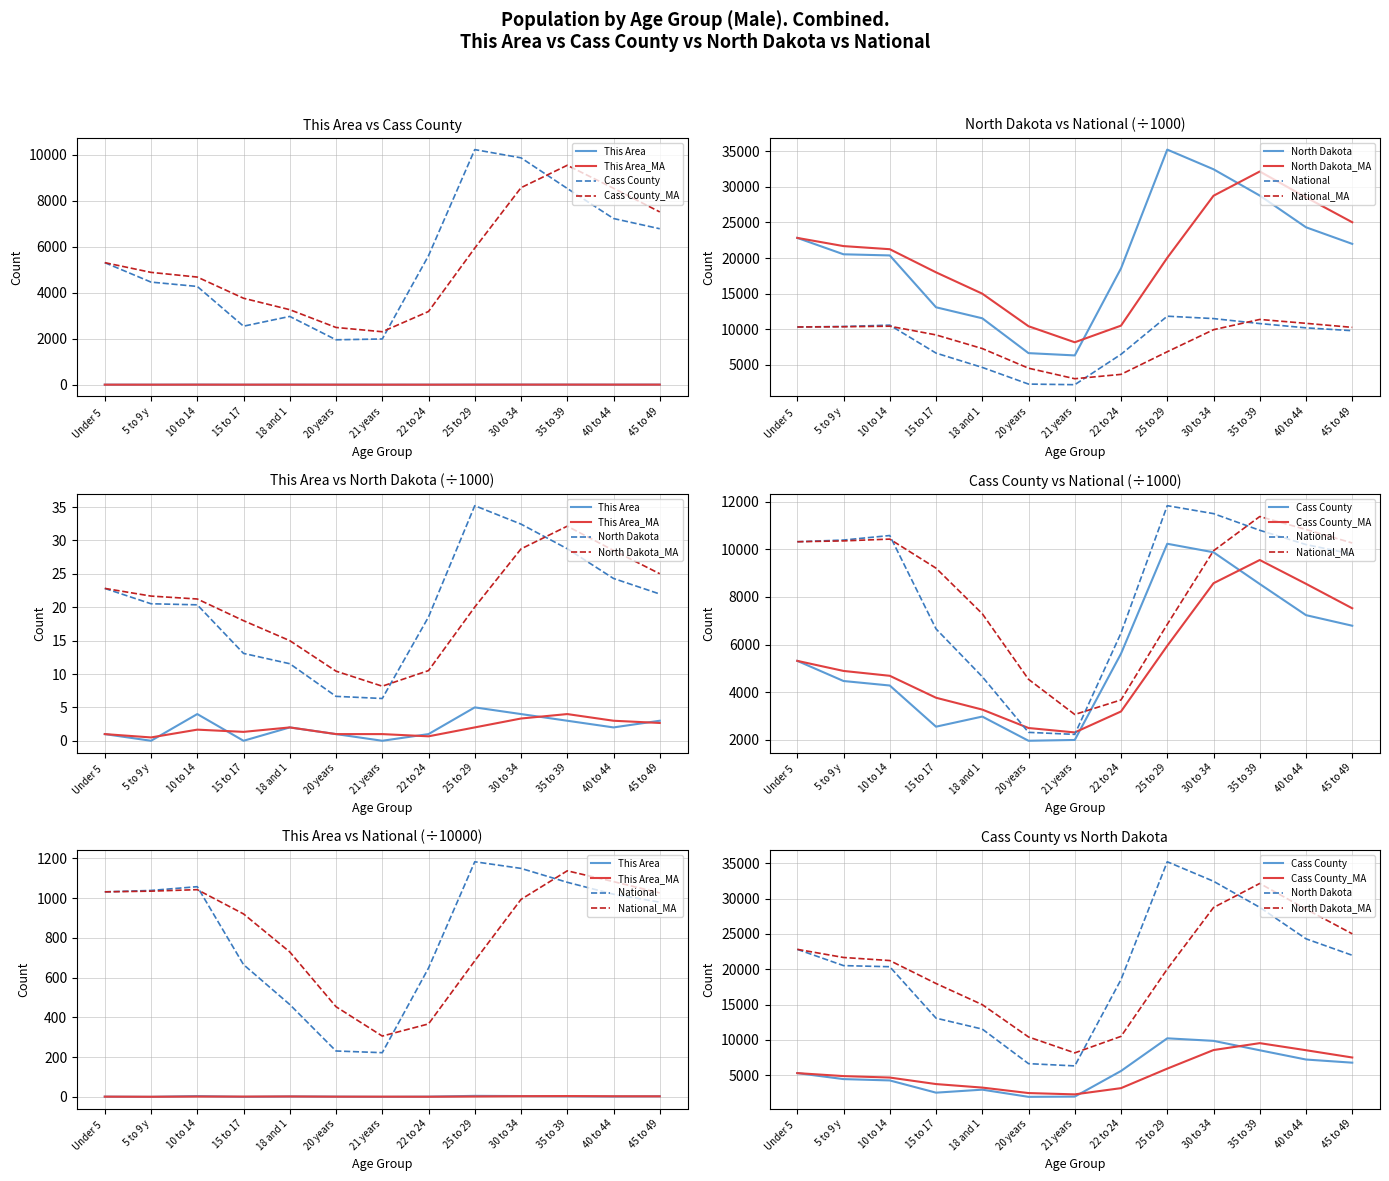

Is it true that Cass County equals 4020.3 at 15 to 17?

False